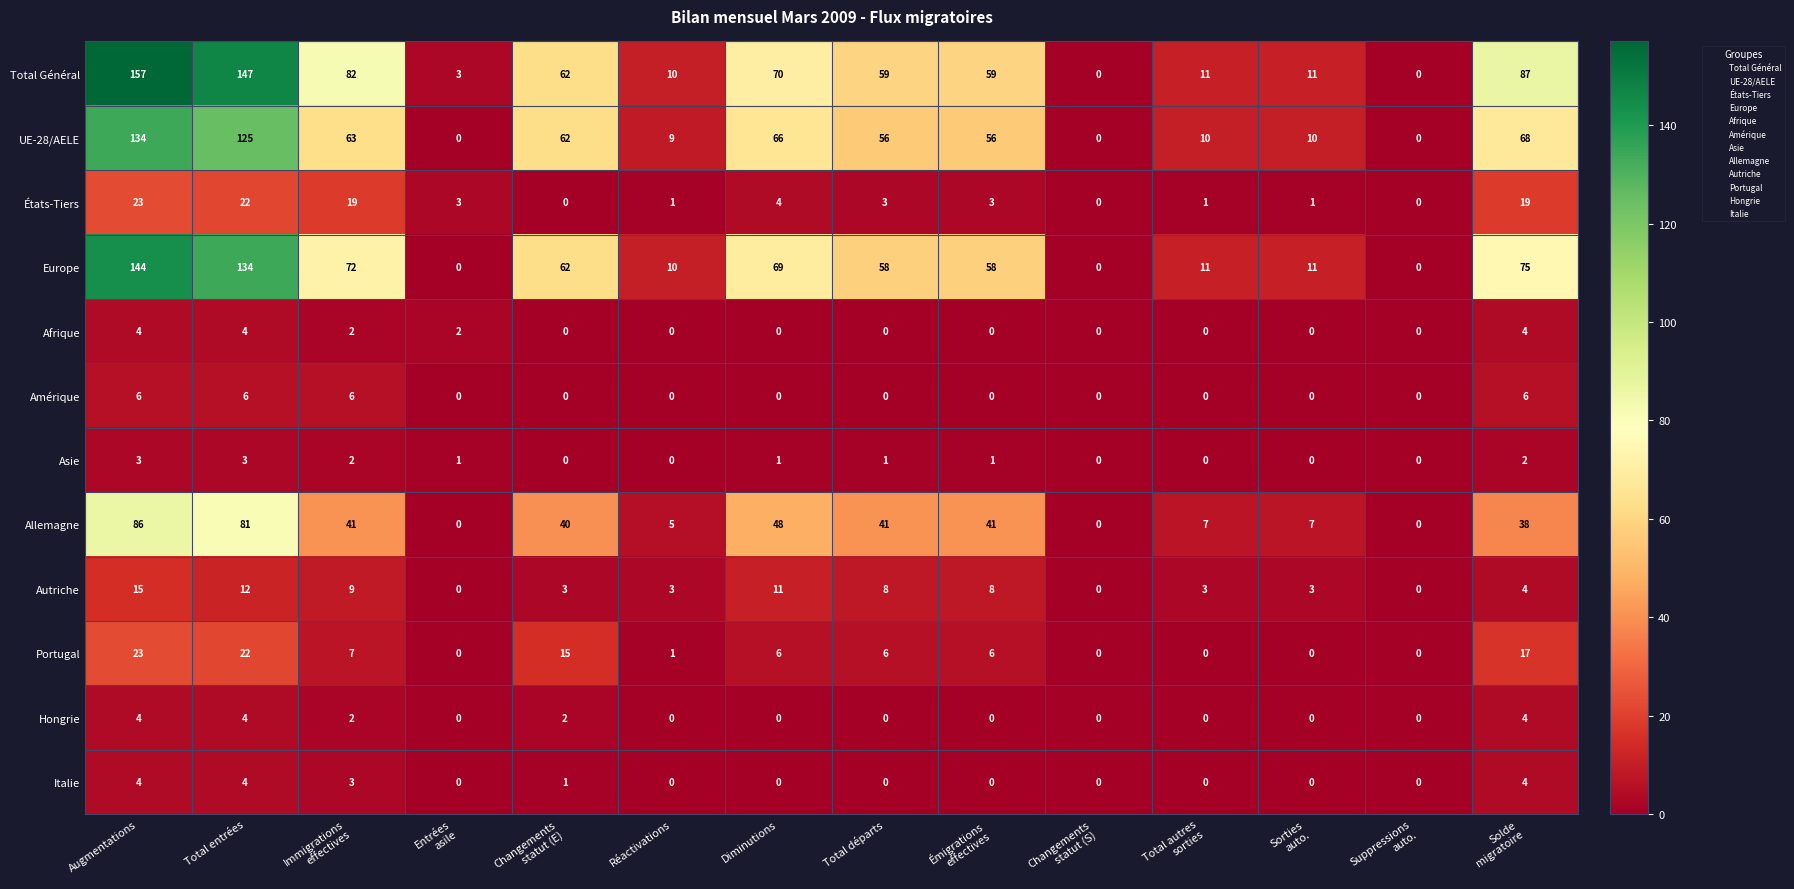

What is the difference between the second highest and second lowest values in the Autriche series?

12